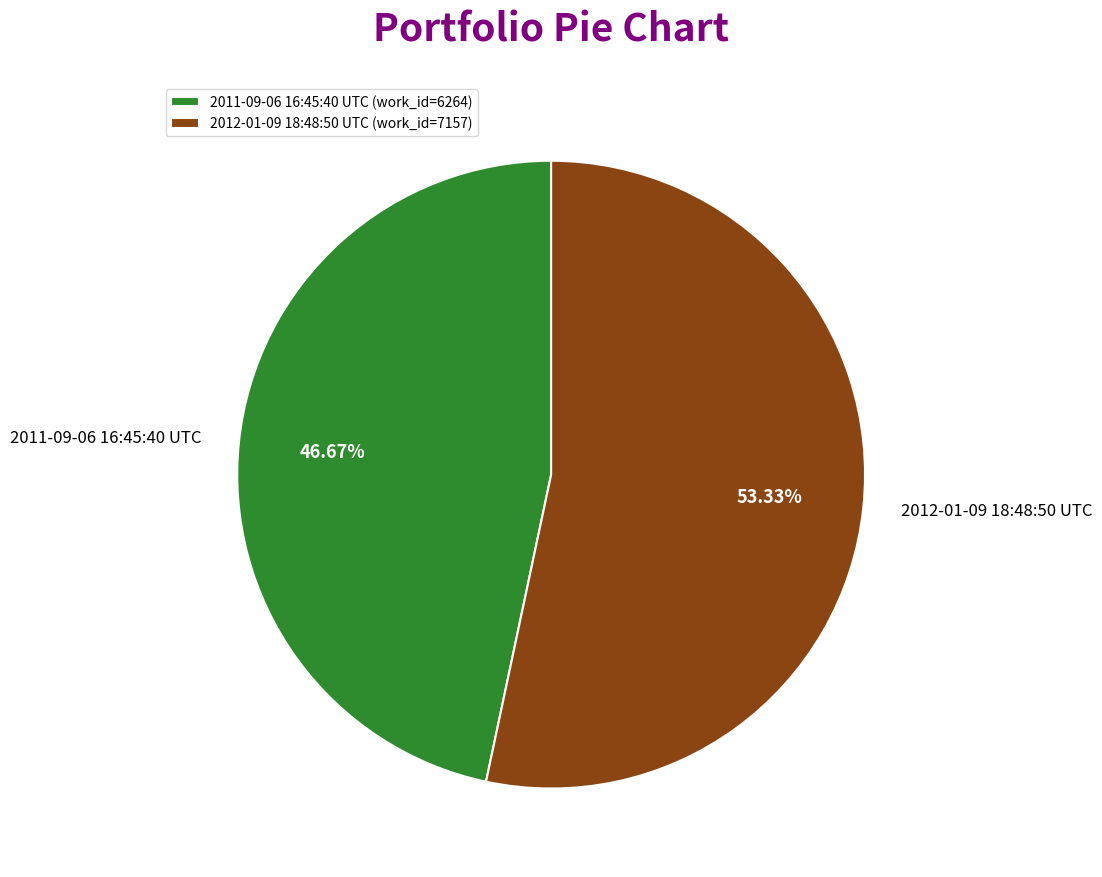

To the nearest percent, what portion does 2011-09-06 16:45:40 UTC represent?

47%